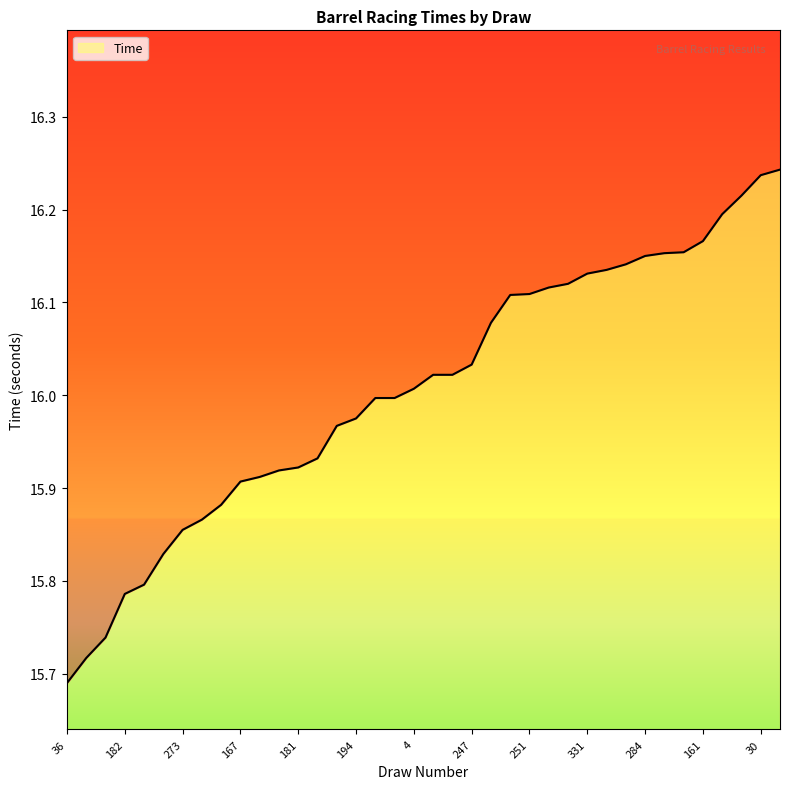

Reading right to left, extract all data points from this chart.

16.2	16.2	16.2	16.2	16.2	16.2	16.2	16.1	16.1	16.1	16.1	16.1	16.1	16.1	16.1	16.1	16.0	16.0	16.0	16.0	16.0	16.0	16.0	16.0	15.9	15.9	15.9	15.9	15.9	15.9	15.9	15.9	15.8	15.8	15.8	15.7	15.7	15.7